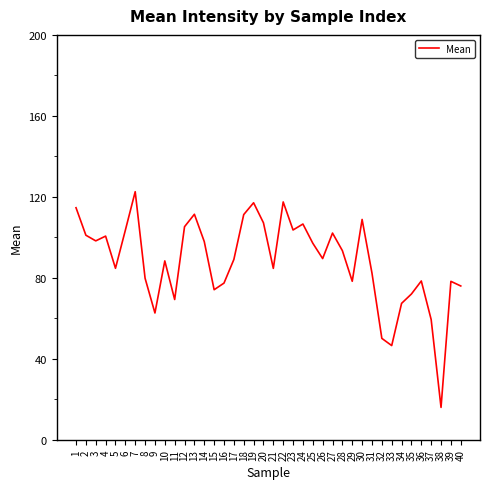

Read the value at 28.

93.4